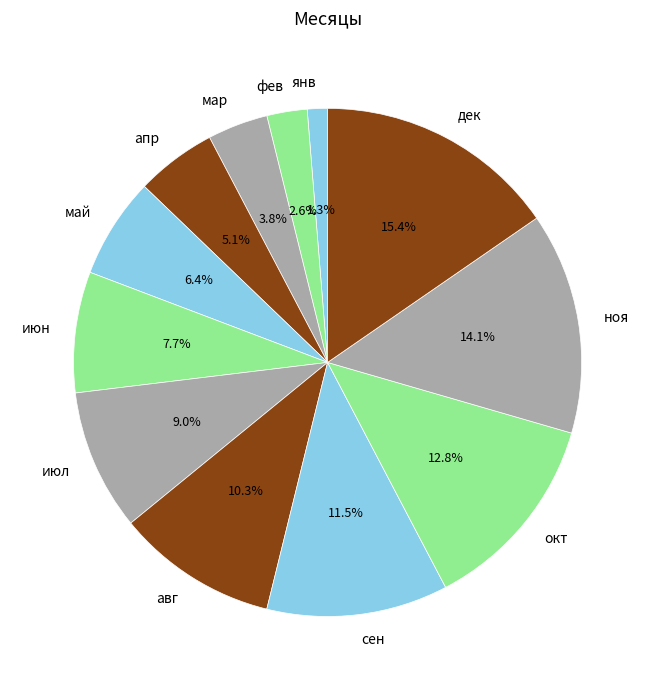

How many slices are in this pie chart?

12